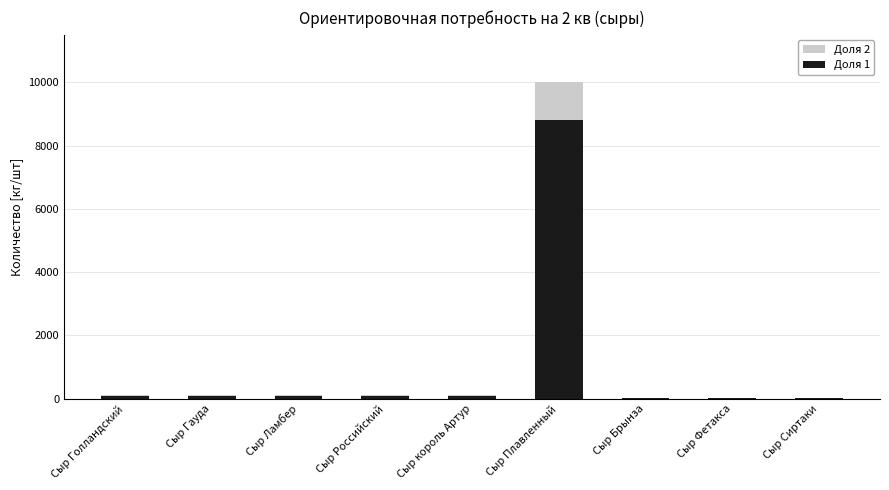

At which category is the sum across all series the highest?

Сыр Плавленный